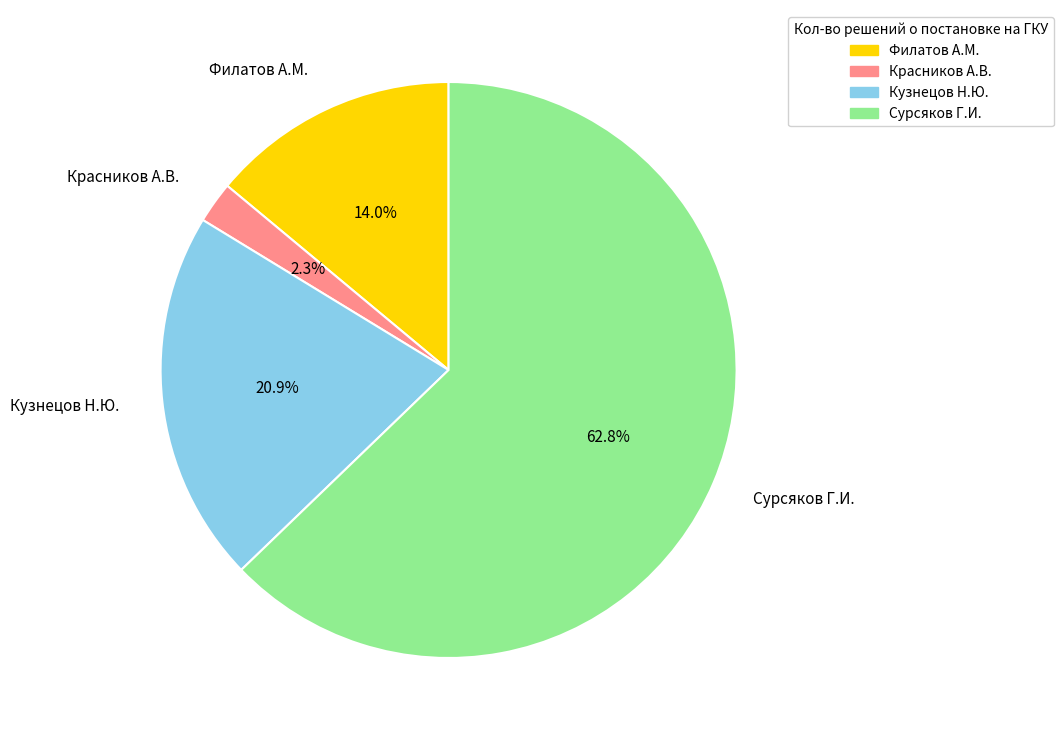

How much of the chart is everything except Филатов А.М.?

86.0%